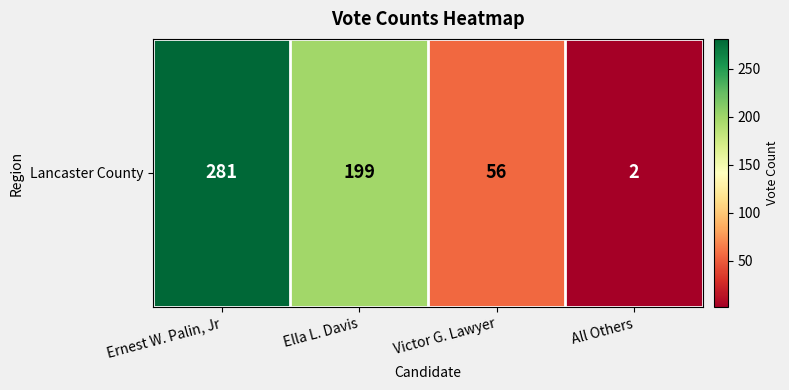

Rank the categories by value from highest to lowest.

Ernest W. Palin, Jr, Ella L. Davis, Victor G. Lawyer, All Others